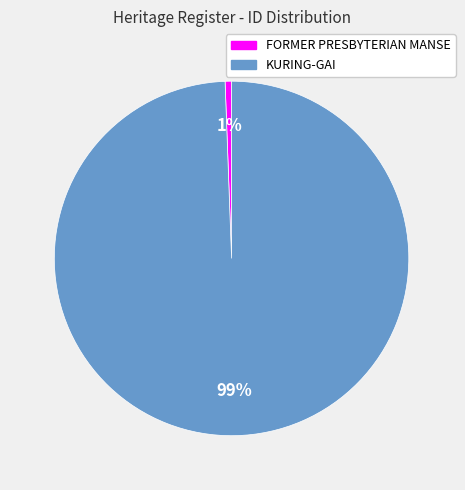

Combined, do FORMER PRESBYTERIAN MANSE and KURING-GAI account for over 50%?

Yes